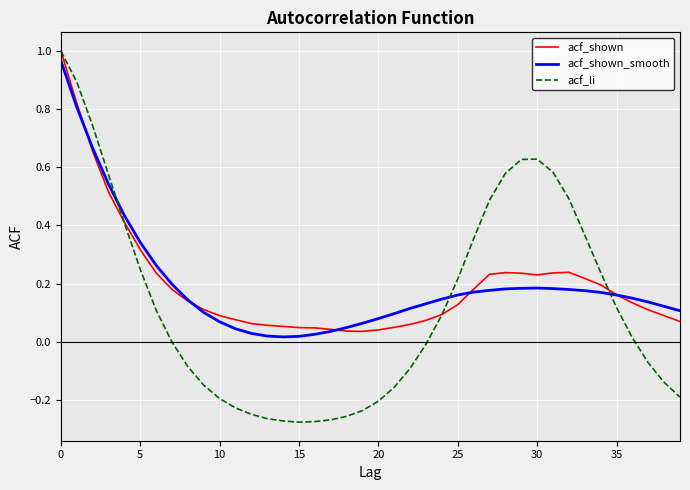

Which series has the widest spread of values?

acf_li